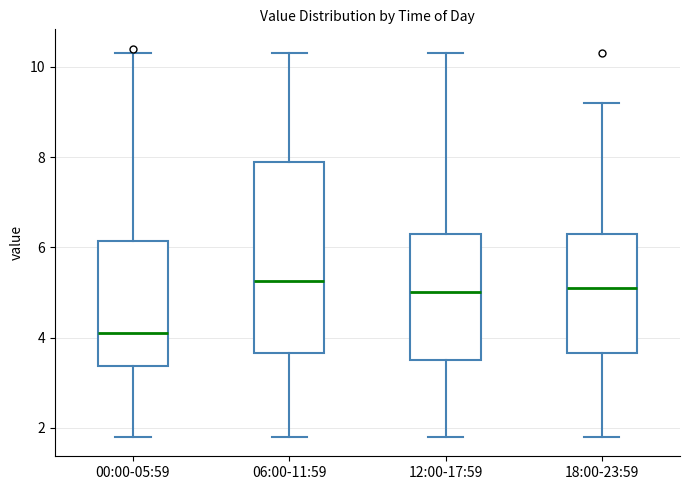

Which box is the tallest, from its lower edge to its upper edge?

06:00-11:59